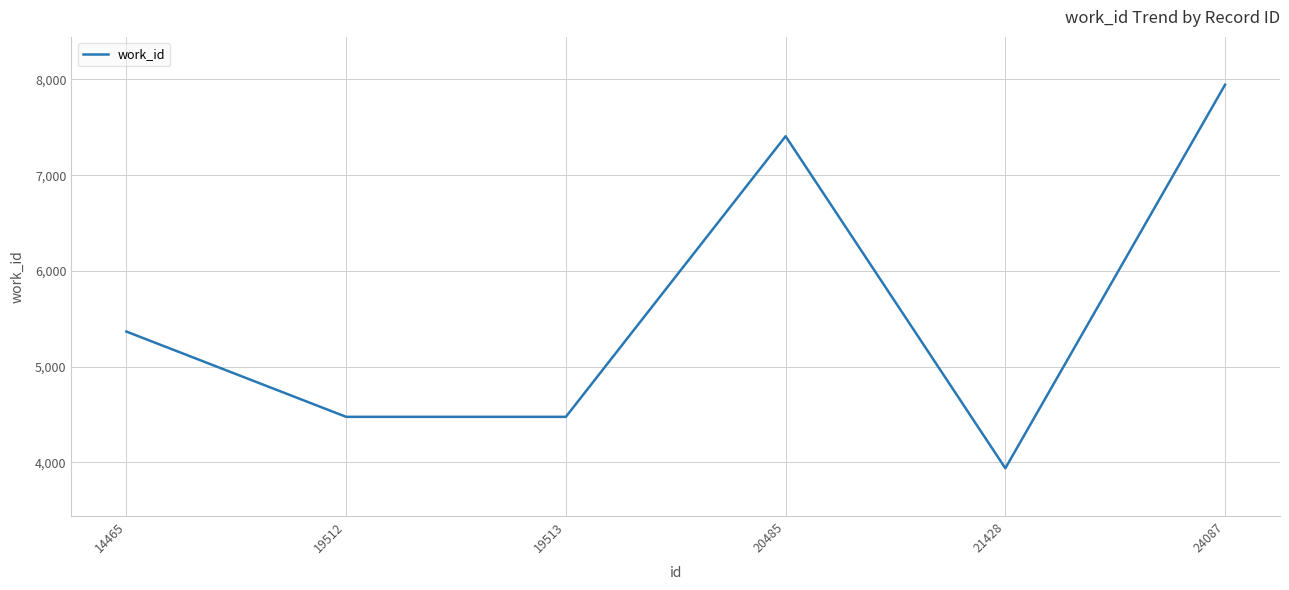

What is the smallest value displayed?

3938